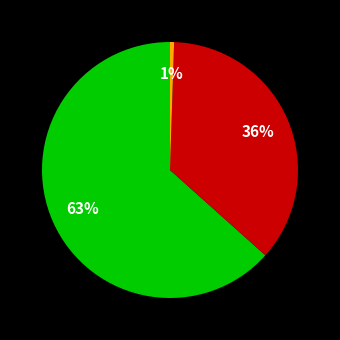

Is there any slice that represents more than half of the pie?

Yes